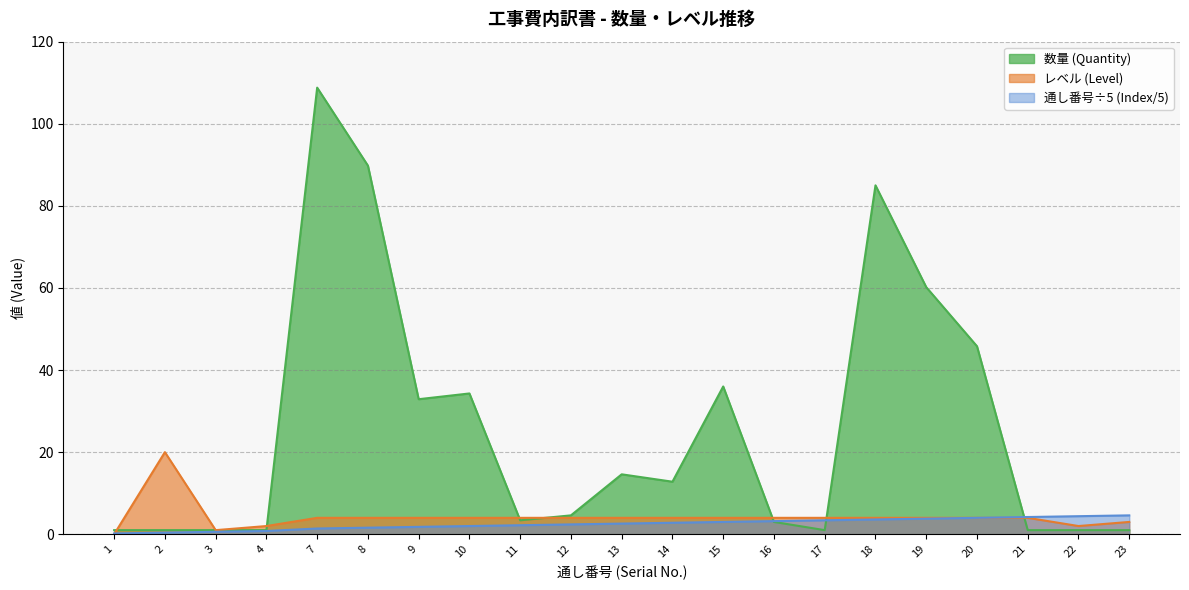

Count the number of data series in this chart.

3